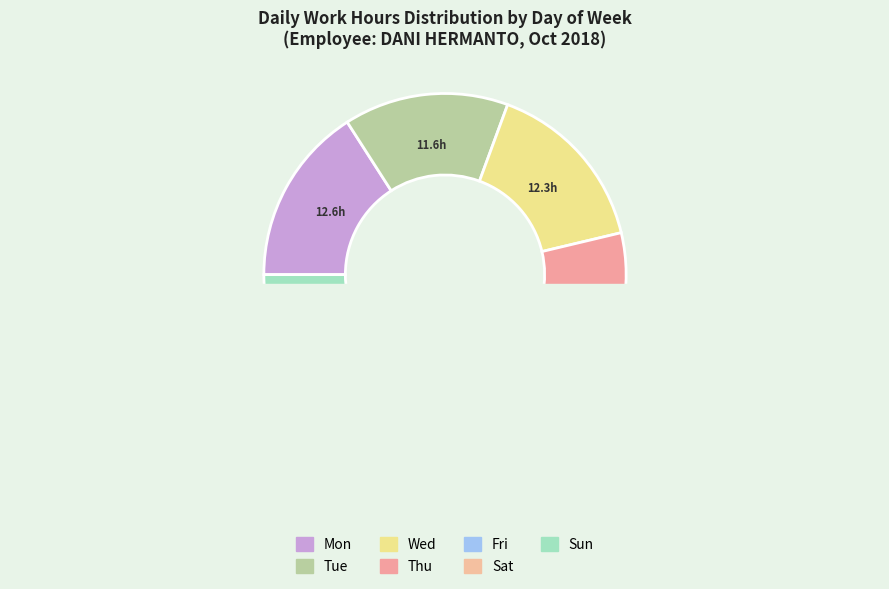

Which category has the biggest portion of the pie?

Mon